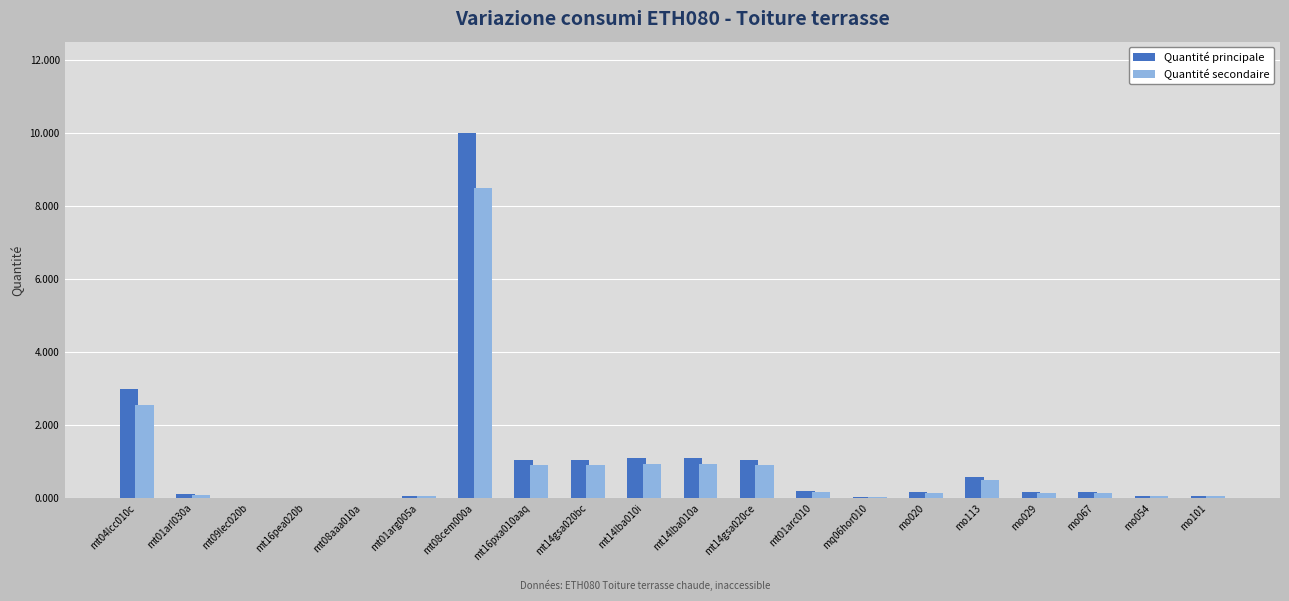

Which label corresponds to the largest value in the chart?

mt08cem000a